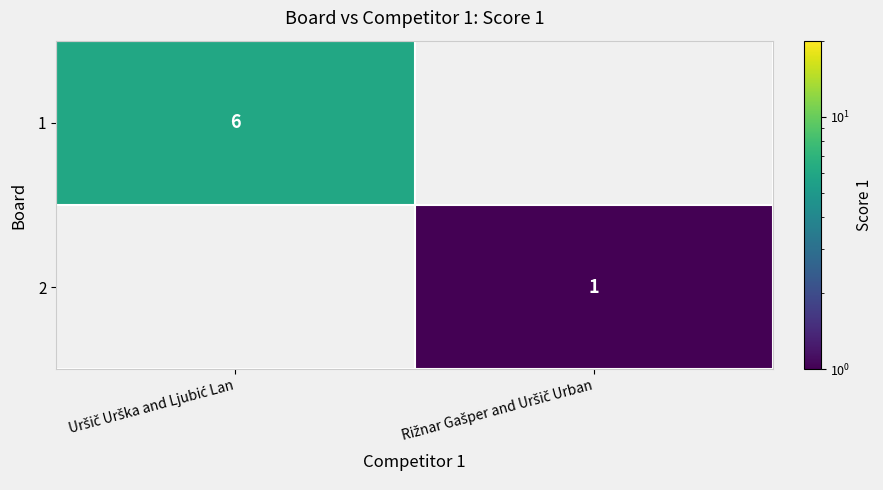

True or false: 1 has a value of 3.7 at Uršič Urška and Ljubić Lan.

False